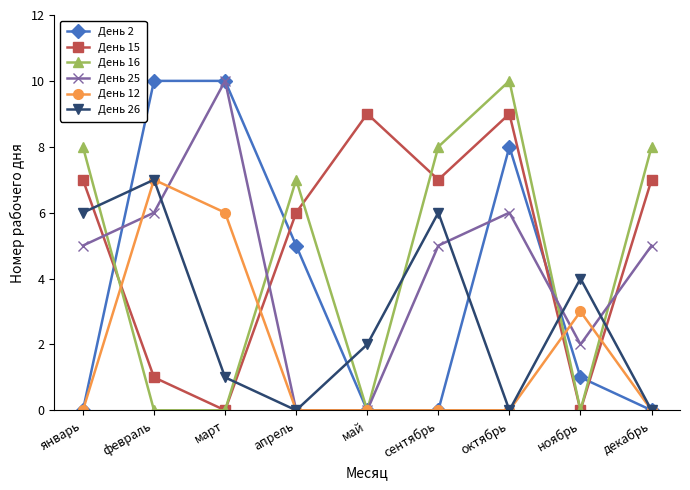

At which category does День 12 reach its first local peak?

февраль